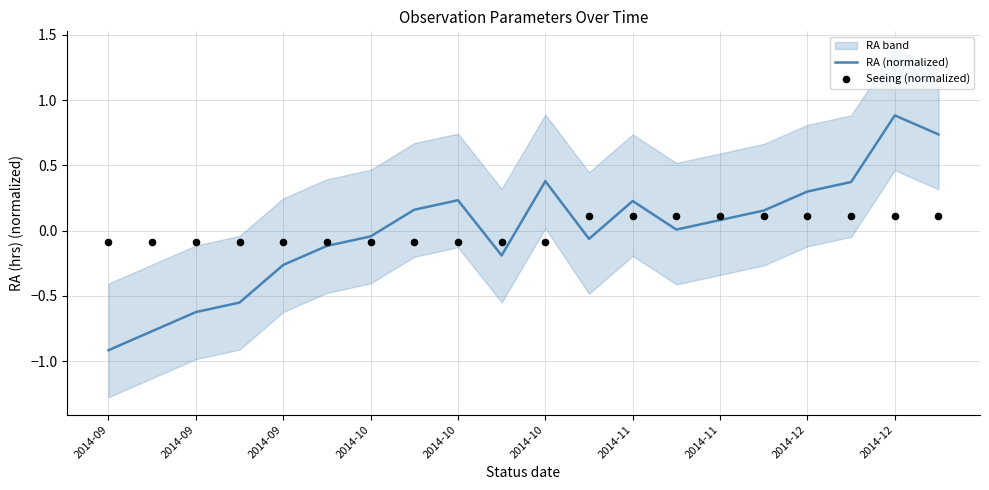

Which series has the largest total across all categories?

RA (normalized)